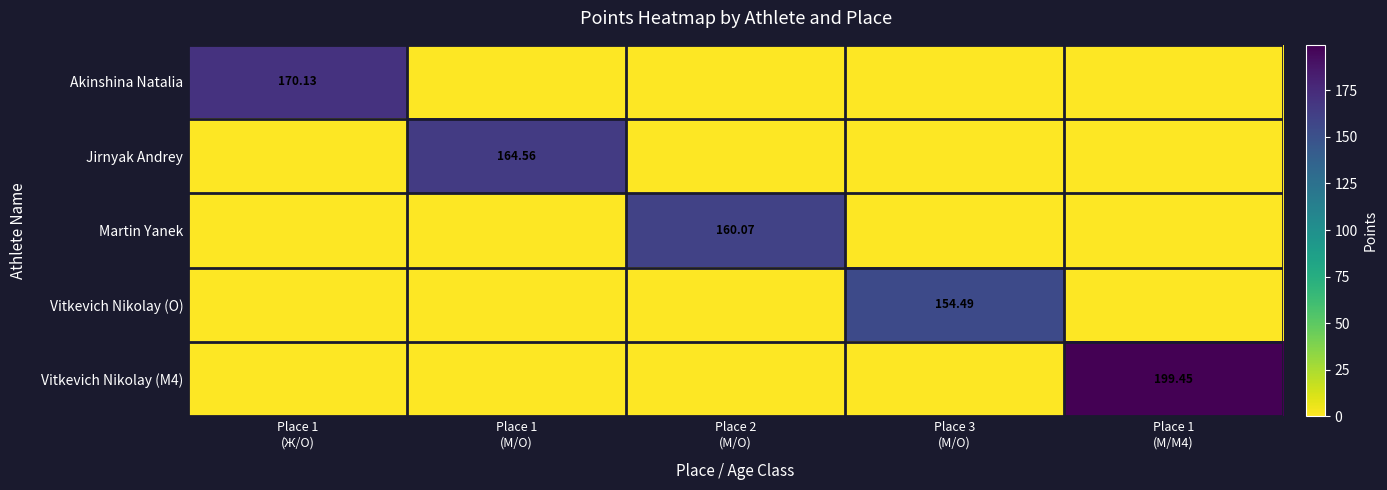

At which label does Vitkevich Nikolay (M4) reach its peak?

Place 1 (М/M4)